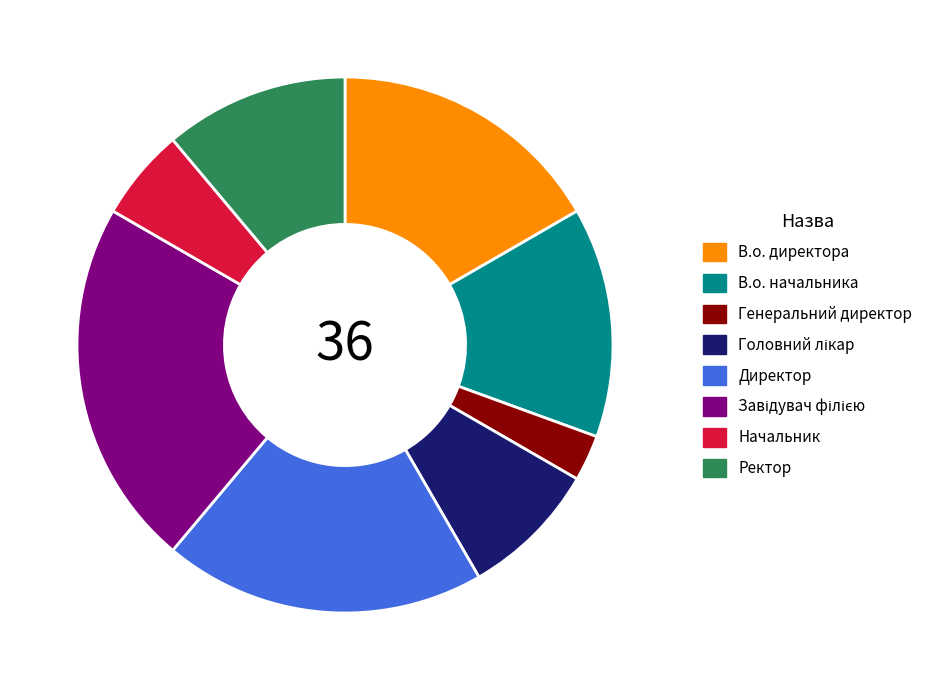

Count the number of slices in the pie.

8